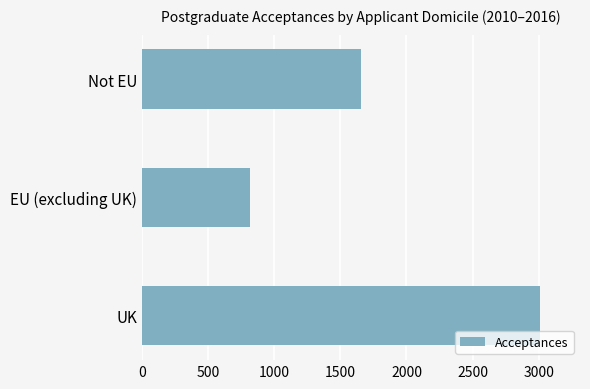

What is the maximum value shown in the chart?

3010